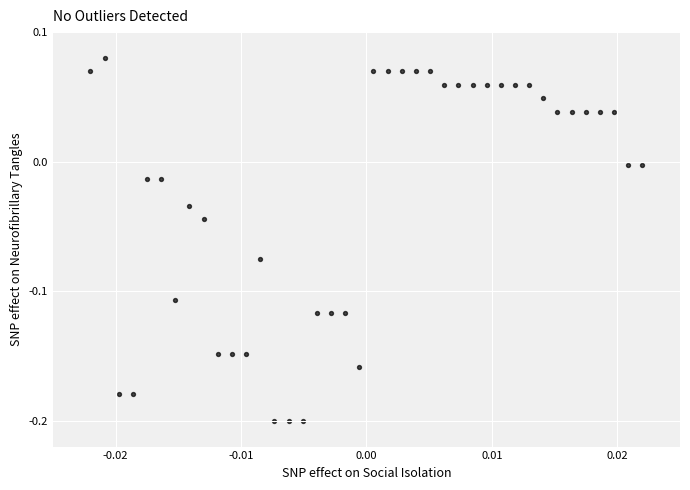

What is the range of Y values (max minus min)?

0.3